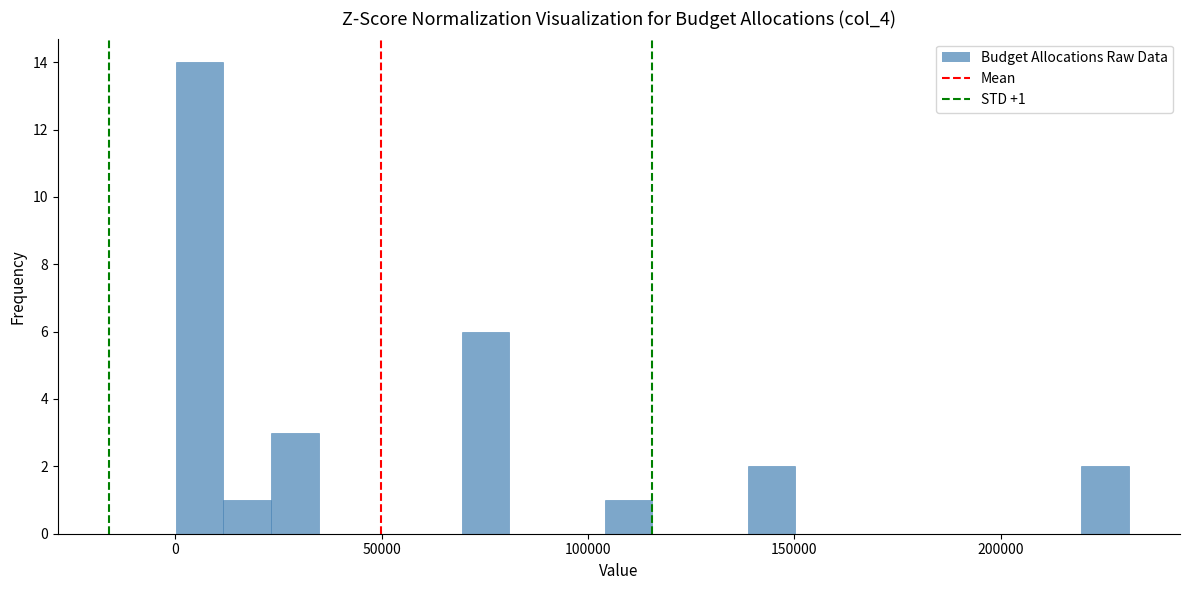

Around what value on the x-axis is the tallest bar? Give the approximate position of its centre, as read against the axis.

5000